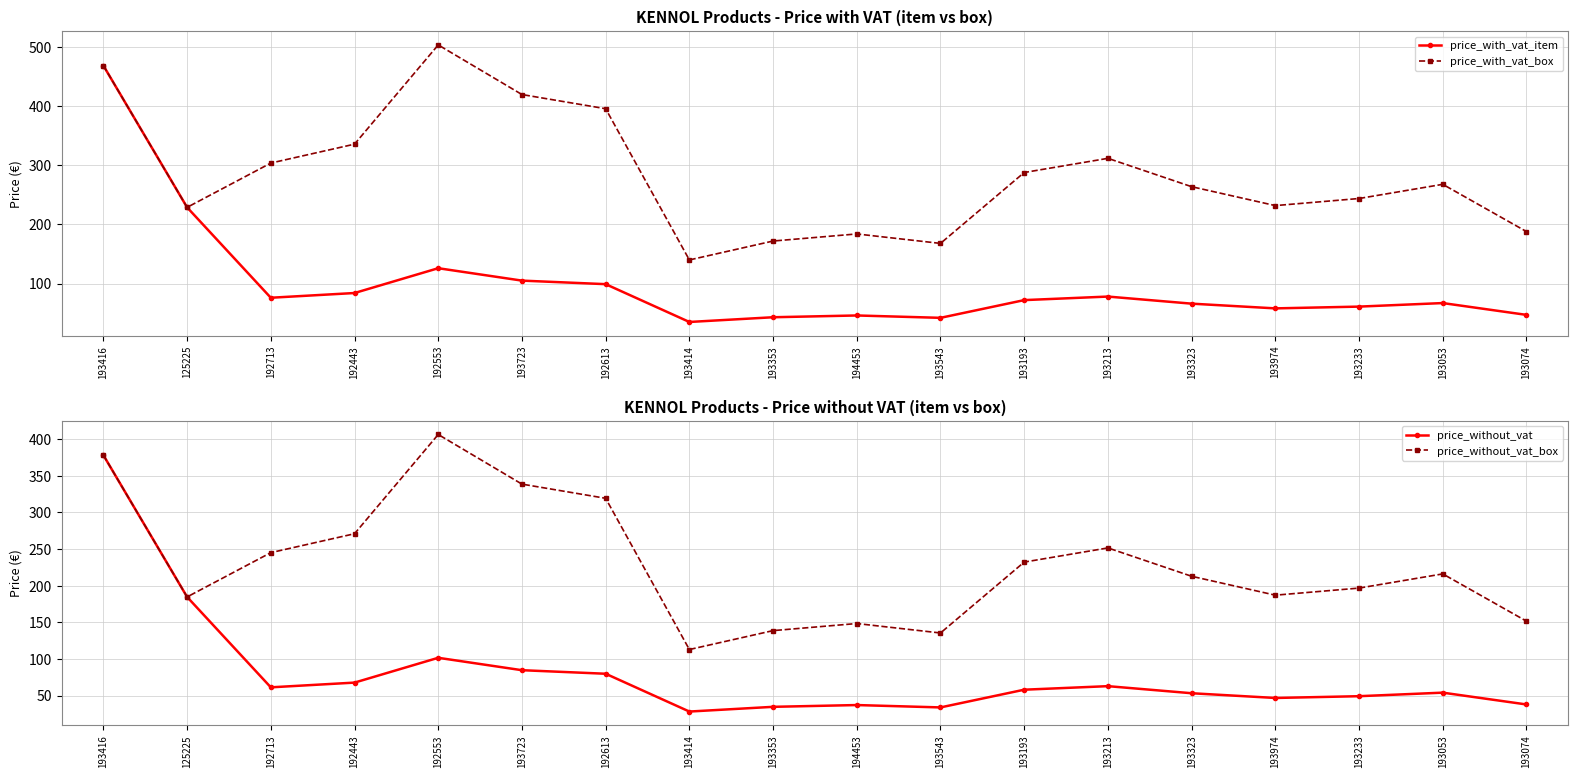

True or false: price_with_vat_item has a value of 67.6 at 125225.

False